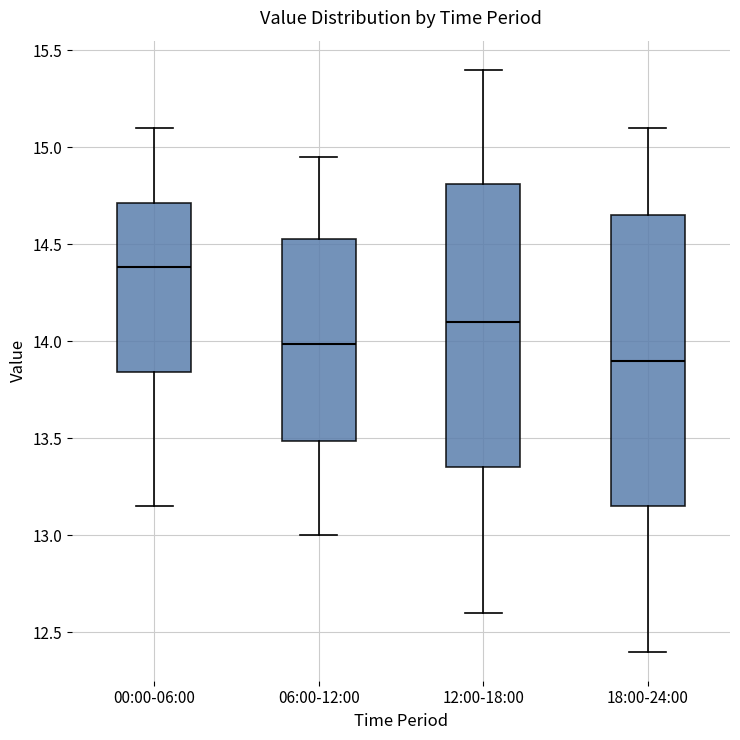

Where does the lower whisker of the box for 18:00-24:00 end on the y-axis? The values are not printed on the chart, so give them approximately, as read against the axis.

12.40